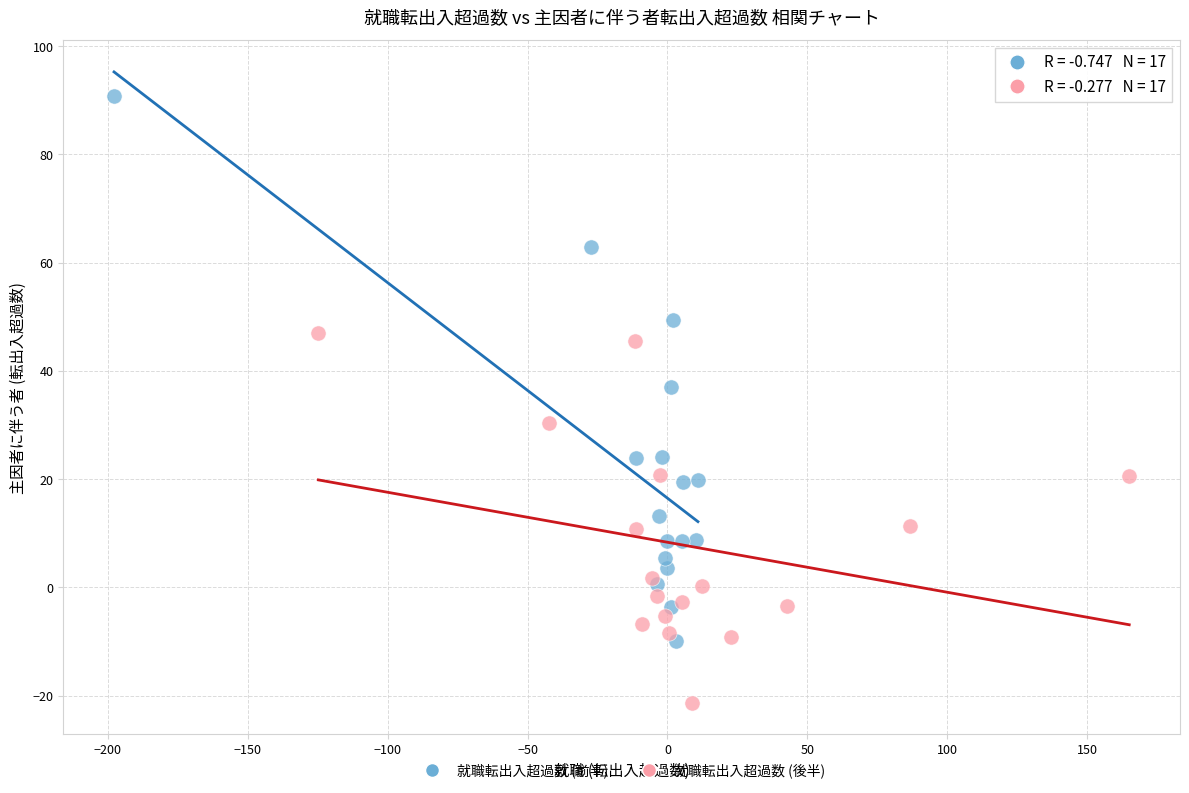

What are all the series names shown in the legend?

就職転出入超過数 (前半), 就職転出入超過数 (後半)